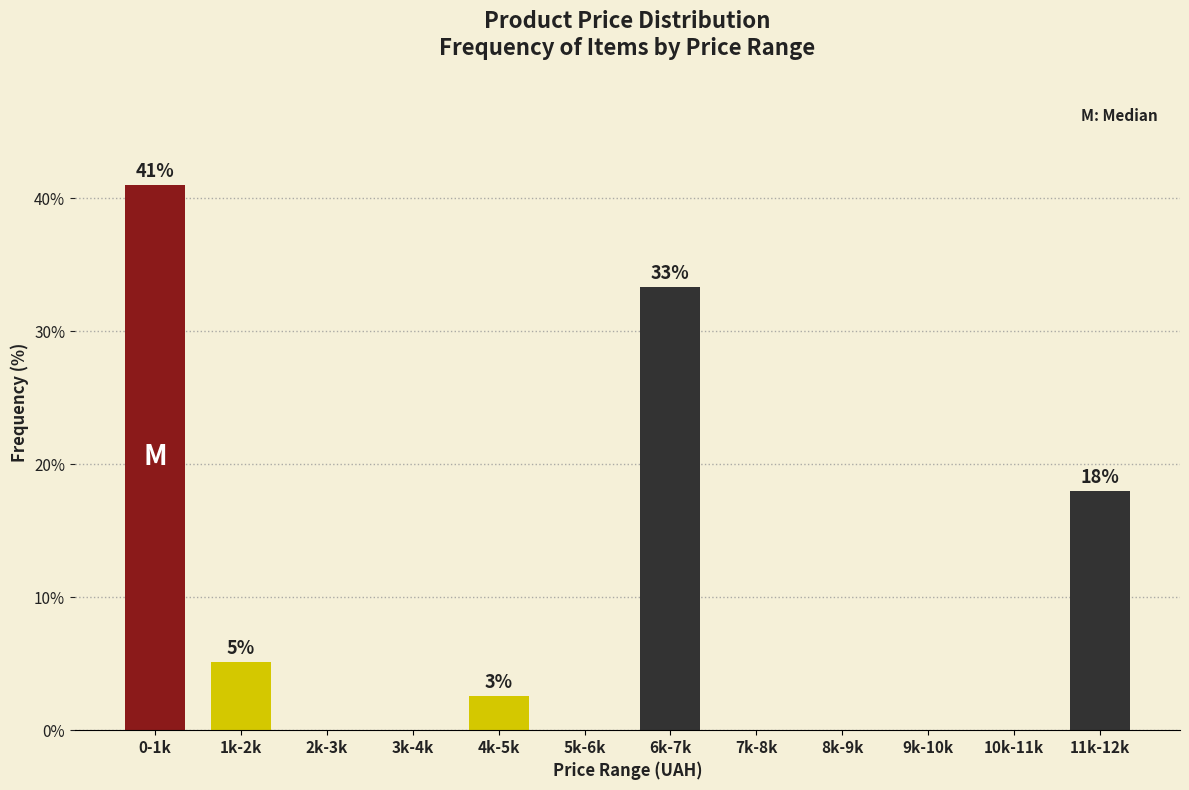

Reading right to left, extract all data points from this chart.

11k-12k=17.9	10k-11k=0.0	9k-10k=0.0	8k-9k=0.0	7k-8k=0.0	6k-7k=33.3	5k-6k=0.0	4k-5k=2.6	3k-4k=0.0	2k-3k=0.0	1k-2k=5.1	0-1k=41.0